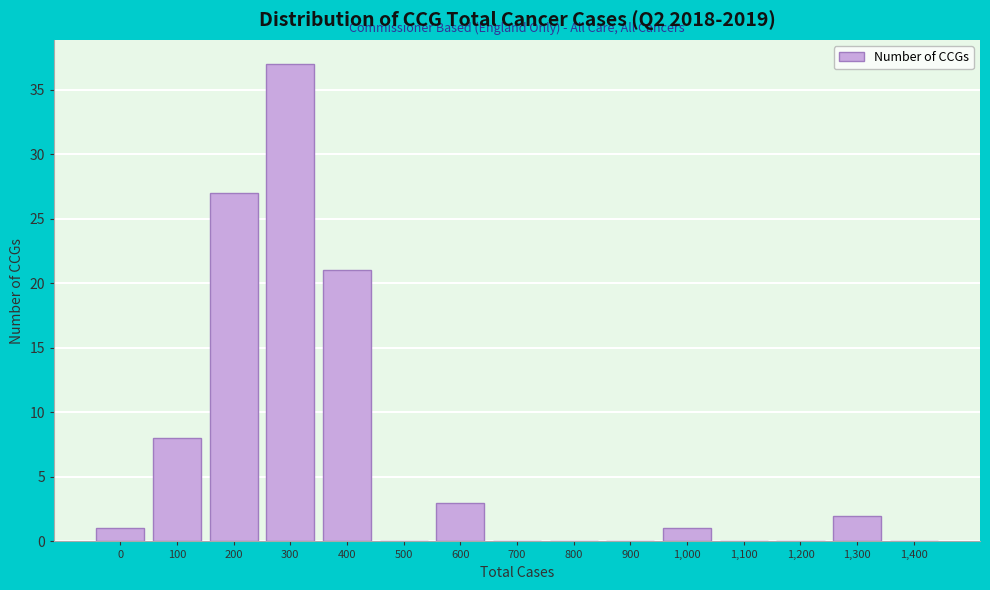

Reading left to right, extract all data points from this chart.

0=1	100=8	200=27	300=37	400=21	500=0	600=3	700=0	800=0	900=0	1,000=1	1,100=0	1,200=0	1,300=2	1,400=0